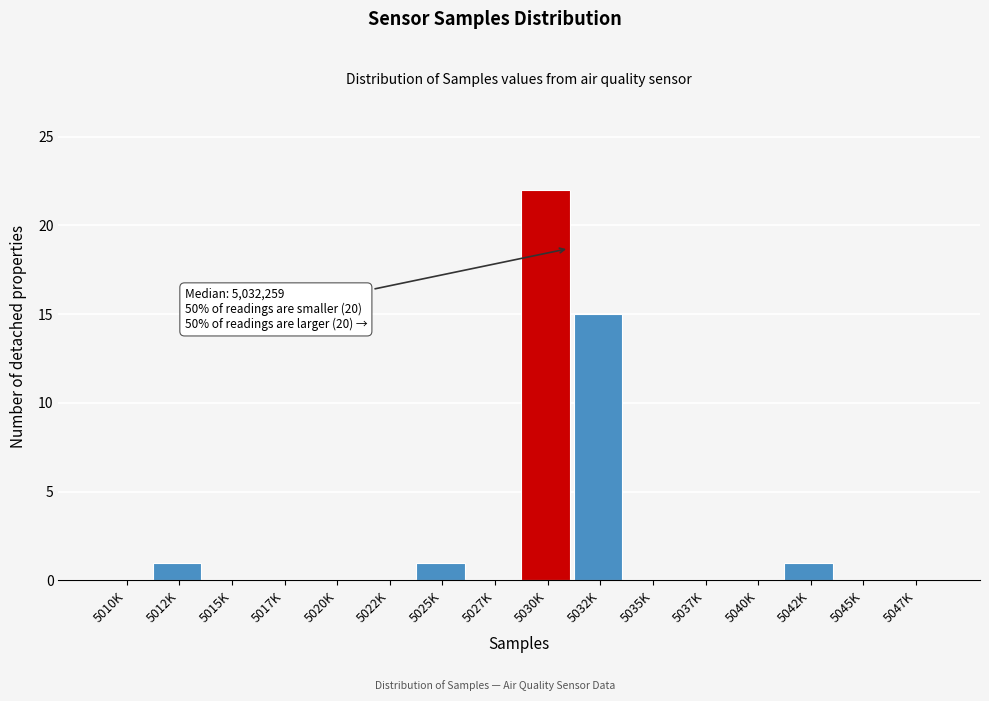

Reading left to right, extract all data points from this chart.

5010K=0	5012K=1	5015K=0	5017K=0	5020K=0	5022K=0	5025K=1	5027K=0	5030K=22	5032K=15	5035K=0	5037K=0	5040K=0	5042K=1	5045K=0	5047K=0